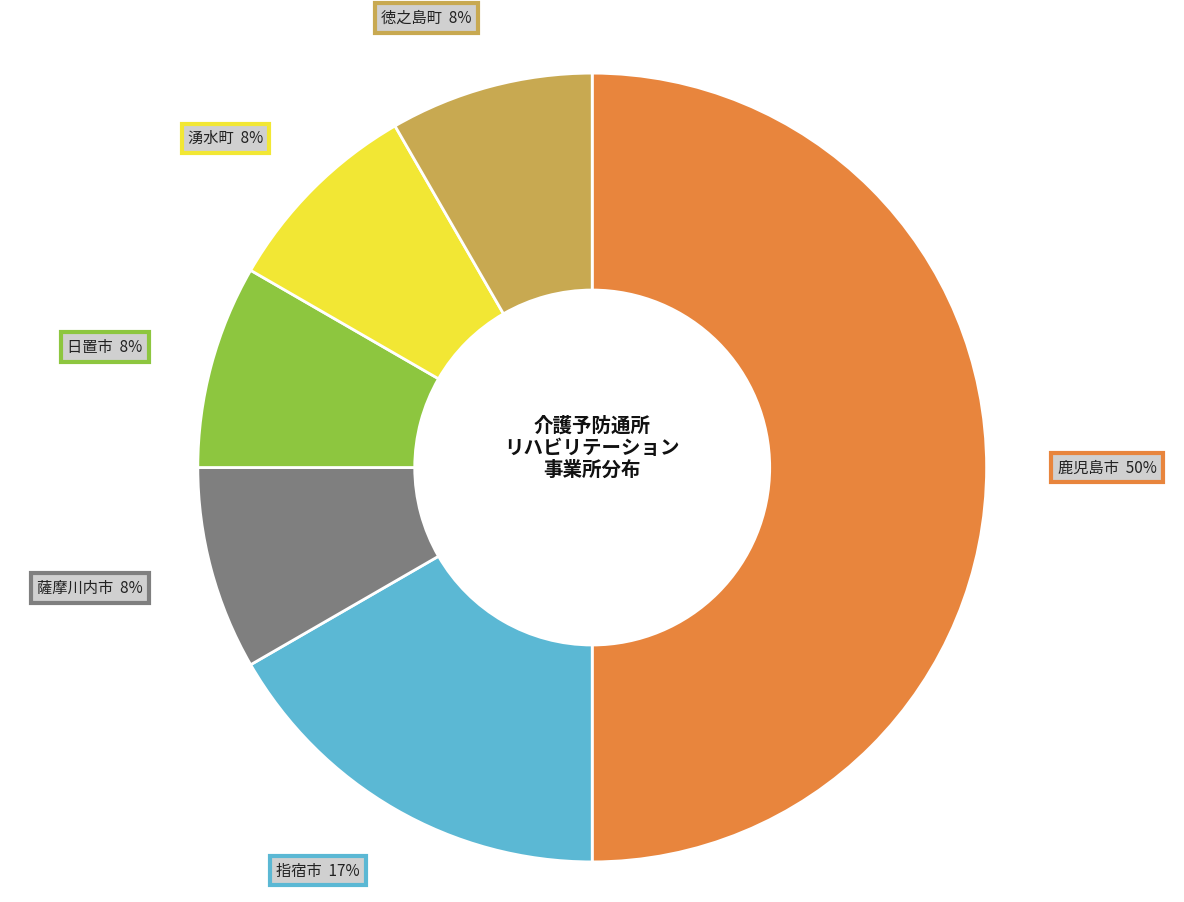

Which category has the biggest portion of the pie?

鹿児島市